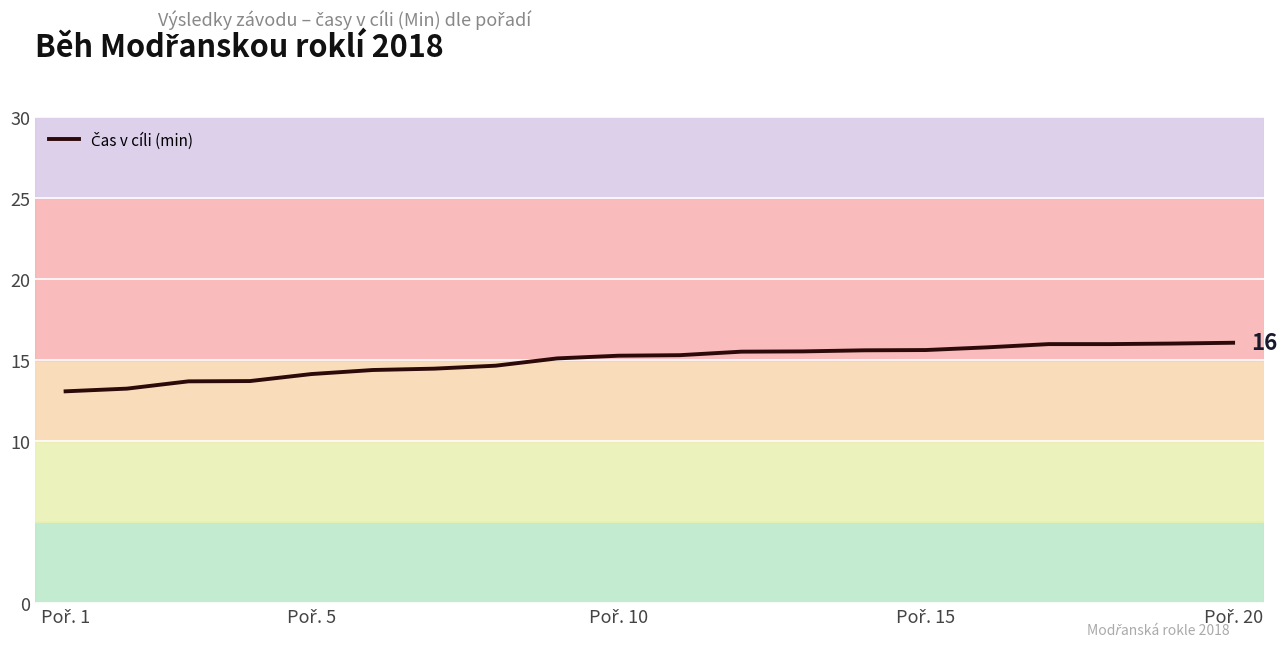

What is the smallest value displayed?

13.1